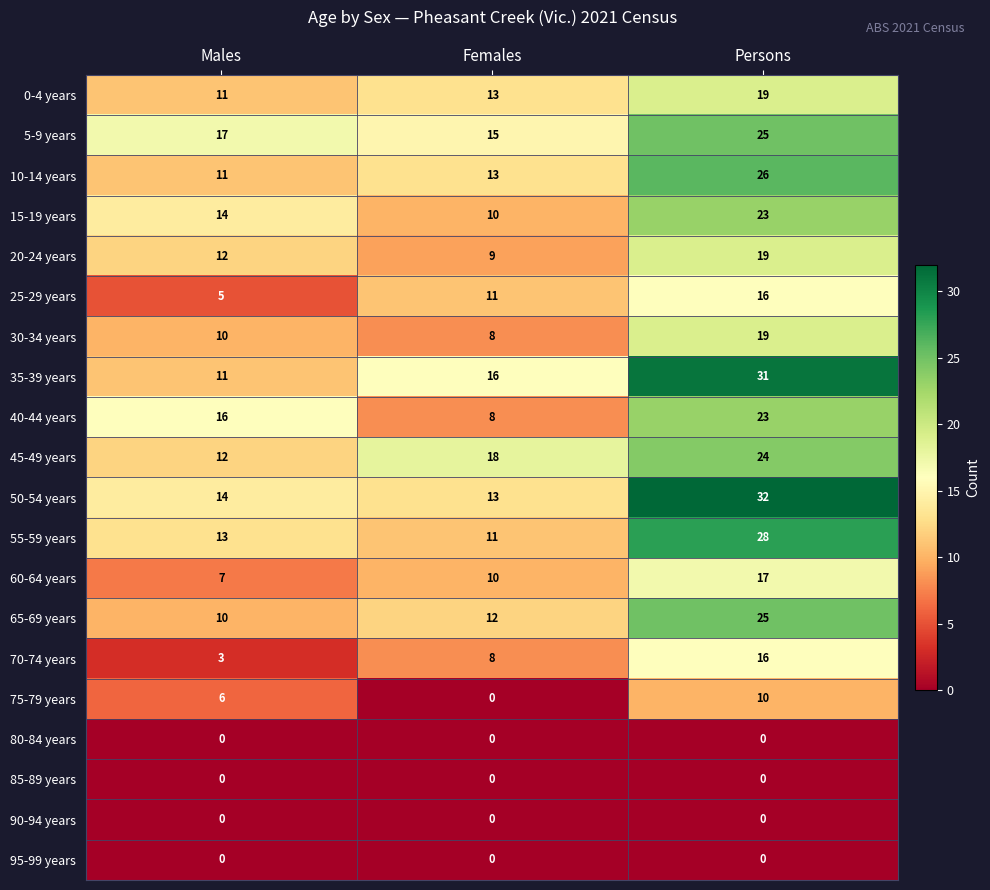

Which series has the largest range (max minus min)?

35-39 years